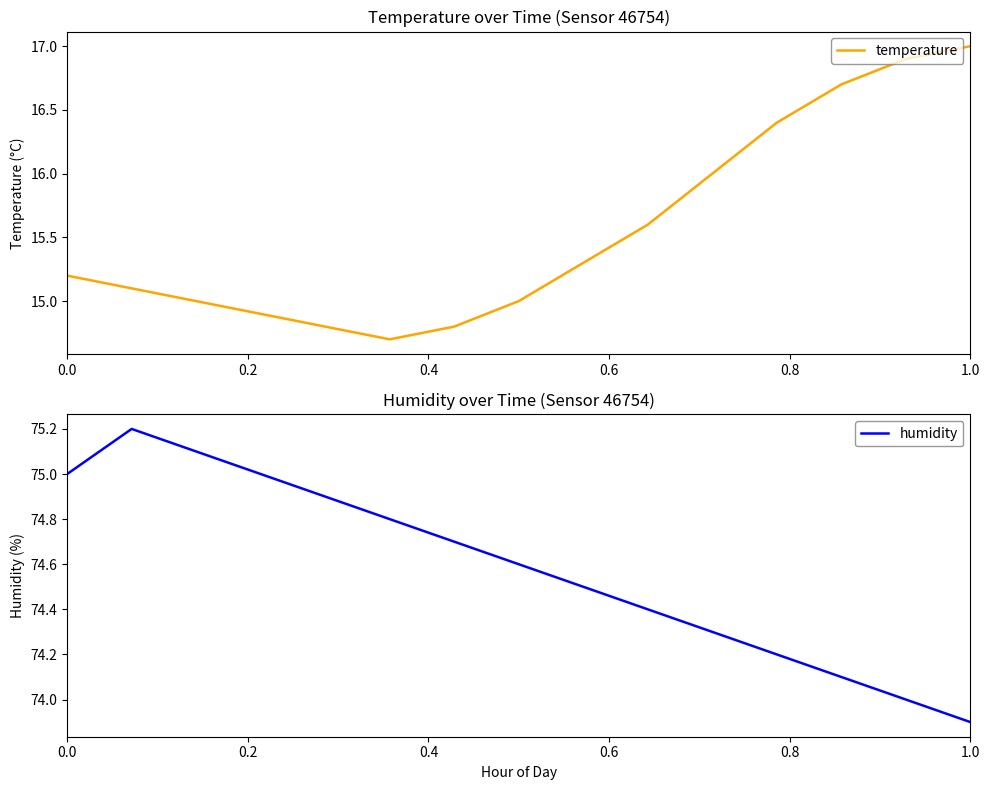

Does the chart have visible grid lines?

No